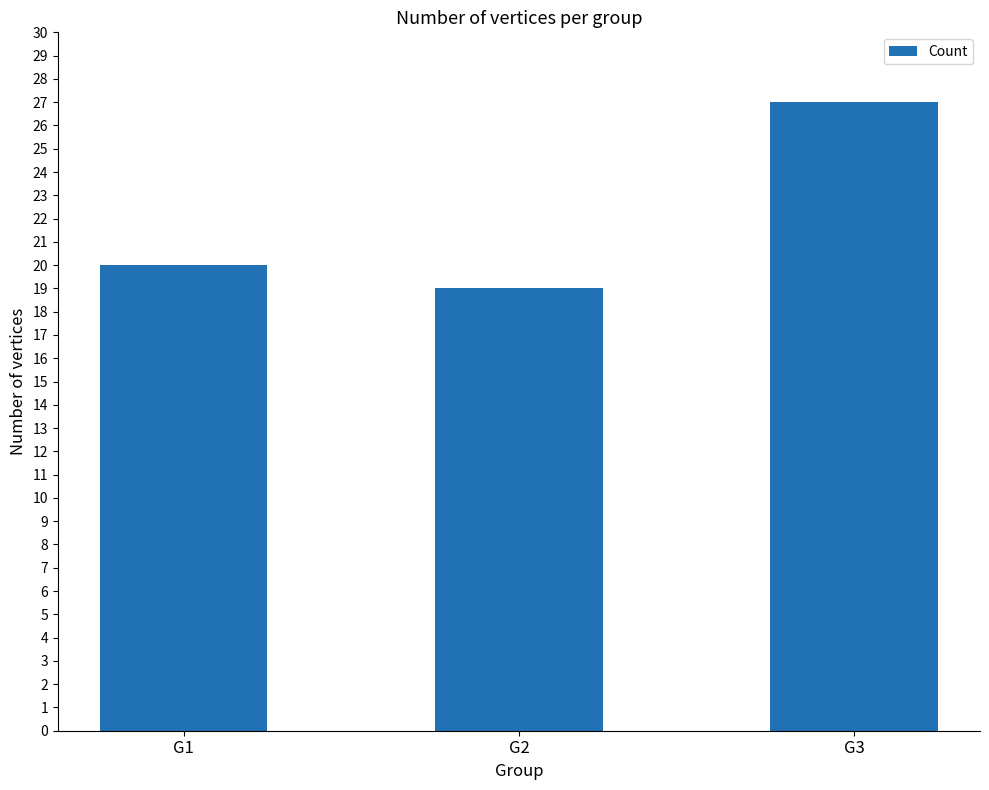

Is it true that the value at G1 is 20?

True